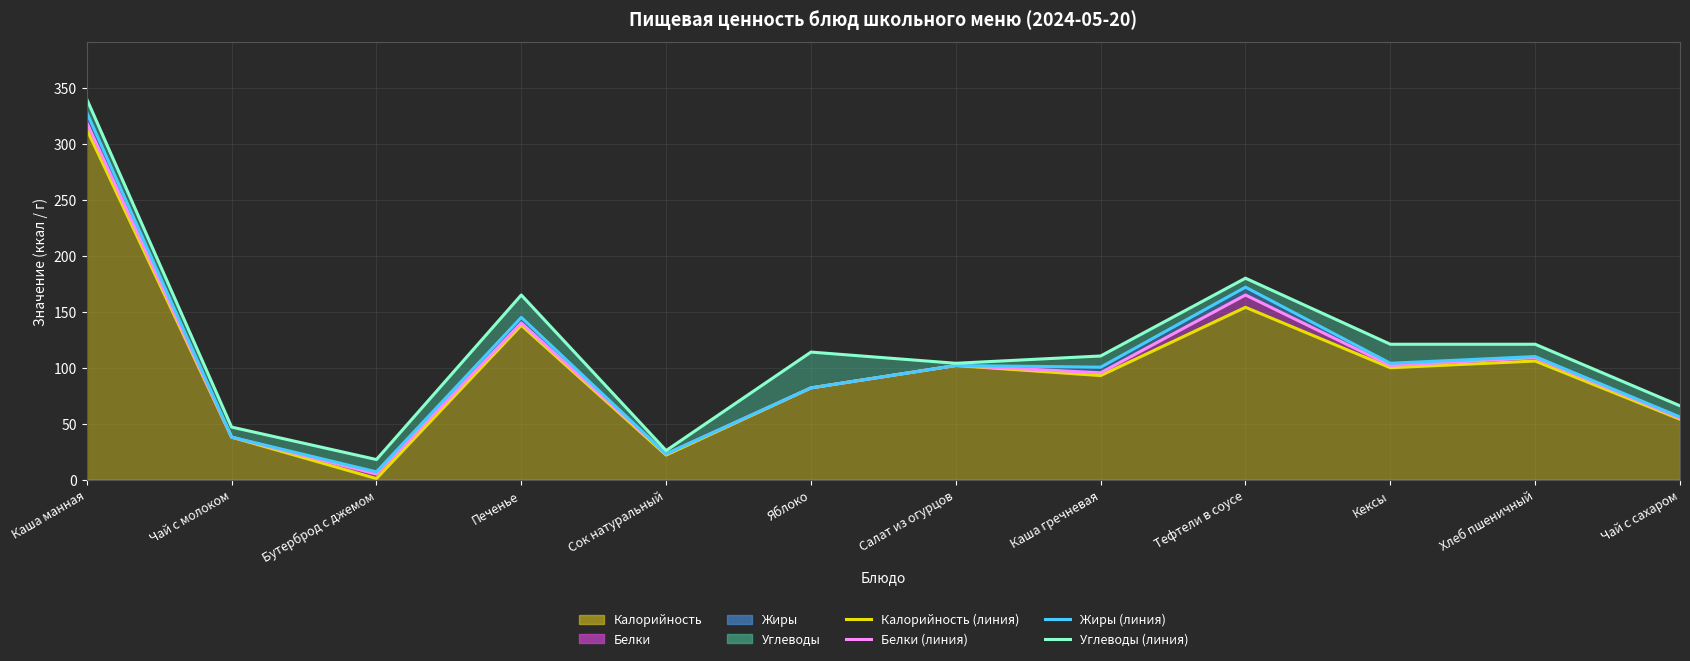

Reading left to right, extract all data points from this chart.

Калорийность (линия): Каша манная=313.0	Чай с молоком=38.0	Бутерброд с джемом=1.0	Печенье=138.0	Сок натуральный=22.0	Яблоко=82.0	Салат из огурцов=102.0	Каша гречневая=93.0	Тефтели в соусе=154.0	Кексы=100.0	Хлеб пшеничный=106.0	Чай с сахаром=54.0
Белки (линия): Каша манная=319.0	Чай с молоком=38.0	Бутерброд с джемом=5.0	Печенье=140.0	Сок натуральный=23.0	Яблоко=82.0	Салат из огурцов=102.0	Каша гречневая=95.5	Тефтели в соусе=165.0	Кексы=102.0	Хлеб пшеничный=109.0	Чай с сахаром=55.0
Жиры (линия): Каша манная=328.0	Чай с молоком=38.0	Бутерброд с джемом=7.0	Печенье=145.0	Сок натуральный=23.0	Яблоко=82.0	Салат из огурцов=102.0	Каша гречневая=100.5	Тефтели в соусе=172.0	Кексы=104.0	Хлеб пшеничный=110.0	Чай с сахаром=56.0
Углеводы (линия): Каша манная=340.0	Чай с молоком=47.0	Бутерброд с джемом=18.0	Печенье=165.0	Сок натуральный=26.0	Яблоко=114.0	Салат из огурцов=104.0	Каша гречневая=110.5	Тефтели в соусе=180.0	Кексы=121.0	Хлеб пшеничный=121.0	Чай с сахаром=66.0